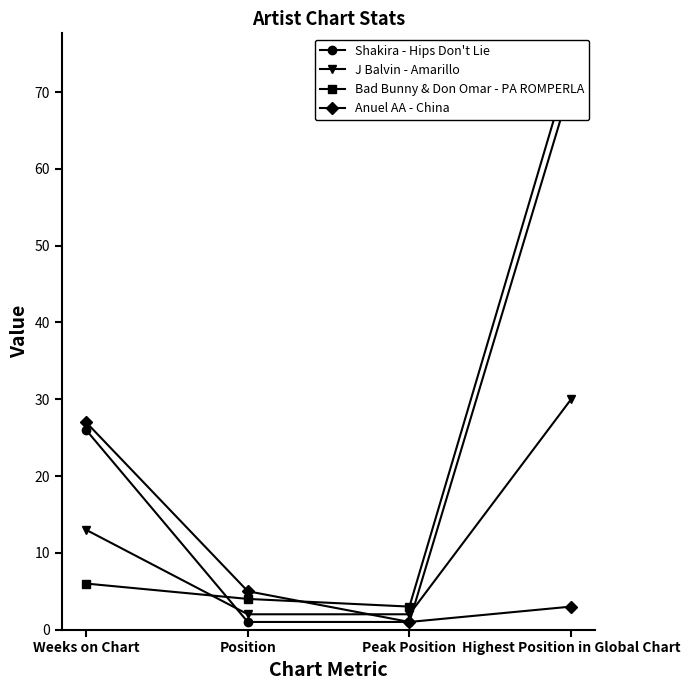

What is the lowest value of the J Balvin - Amarillo series?

2